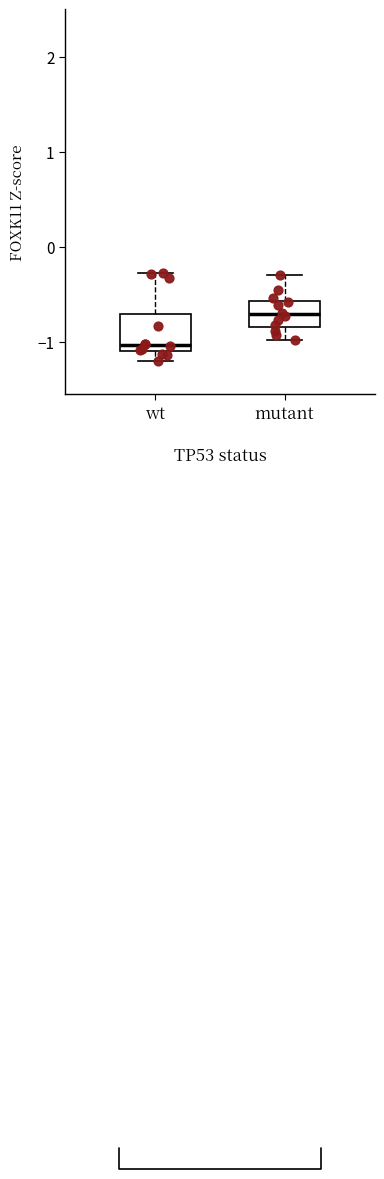

Comparing the boxes themselves (not the whiskers), which one is the tallest?

wt